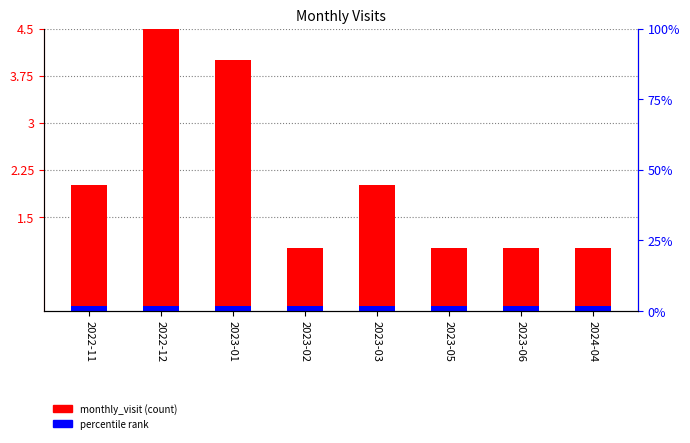

Rank the categories by value from highest to lowest.

2022-12, 2023-01, 2022-11, 2023-03, 2023-02, 2023-05, 2023-06, 2024-04